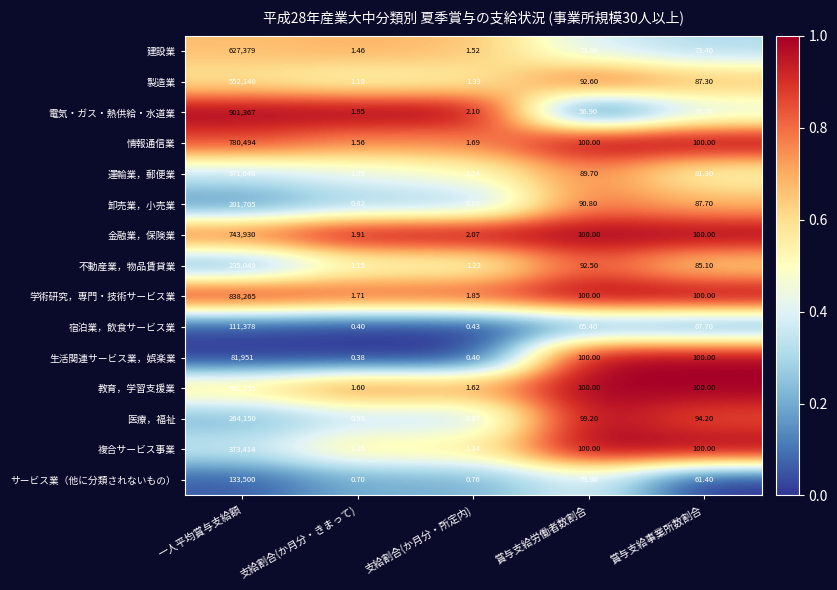

Which series has the largest range (max minus min)?

電気・ガス・熱供給・水道業